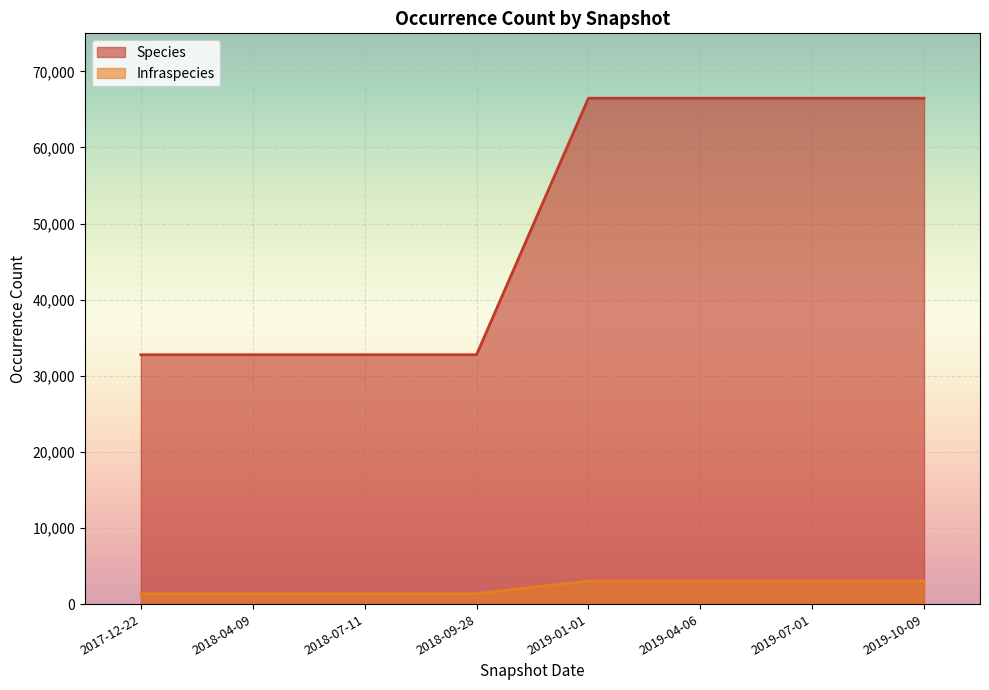

Is it true that Infraspecies equals 1133 at 2019-04-06?

False